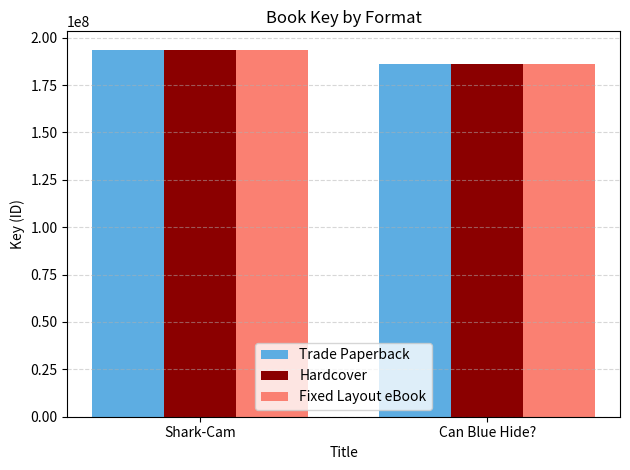

What are all the series names shown in the legend?

Trade Paperback, Hardcover, Fixed Layout eBook